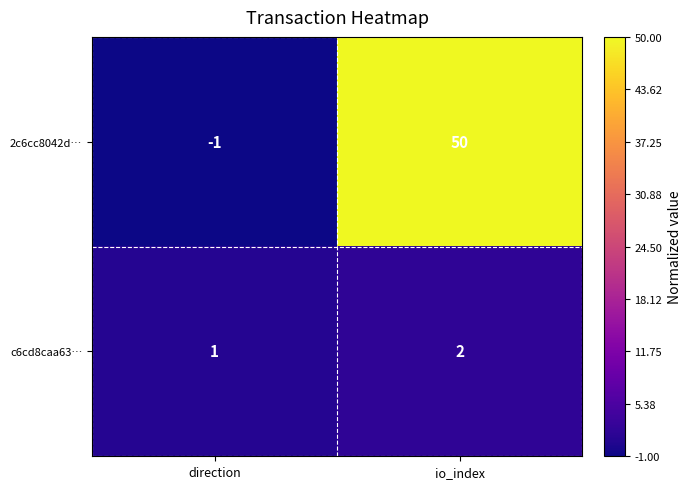

Reading left to right, list all the values displayed in this chart.

2c6cc8042d…: direction=-1	io_index=50
c6cd8caa63…: direction=1	io_index=2